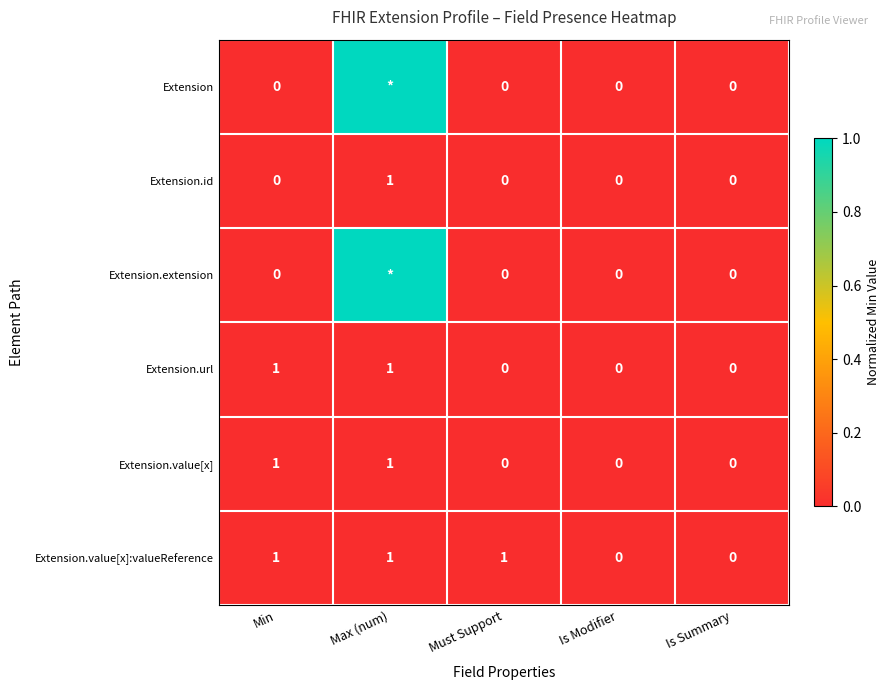

How many Extension.url values are between 0 and 1?

5